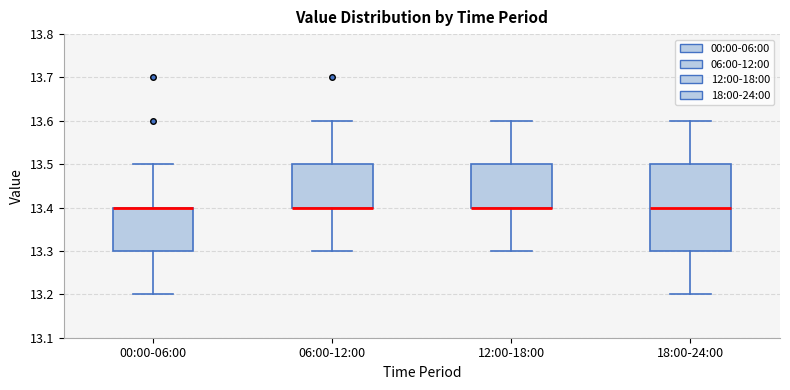

Which box is the tallest, from its lower edge to its upper edge?

18:00-24:00